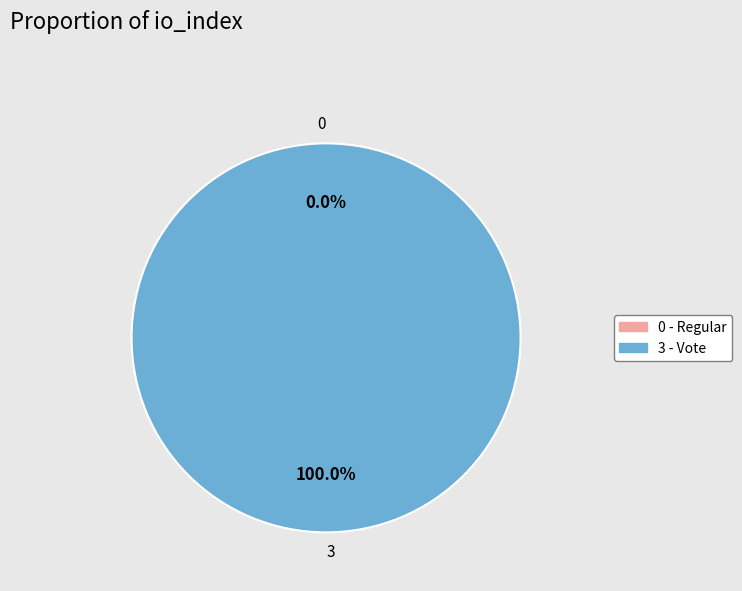

Count the number of slices in the pie.

2